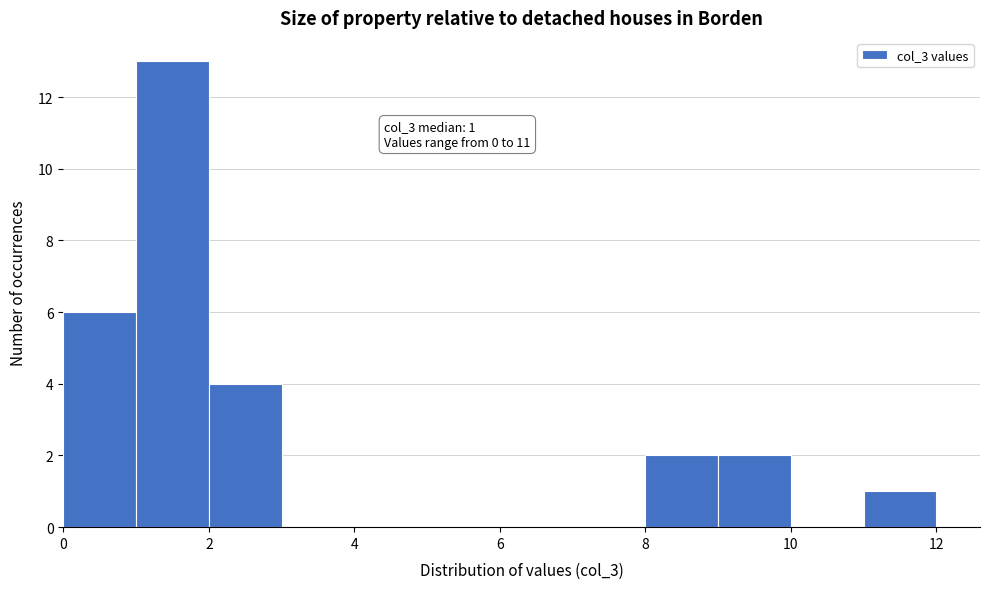

Which range on the x-axis has the tallest bar?

1 to 2